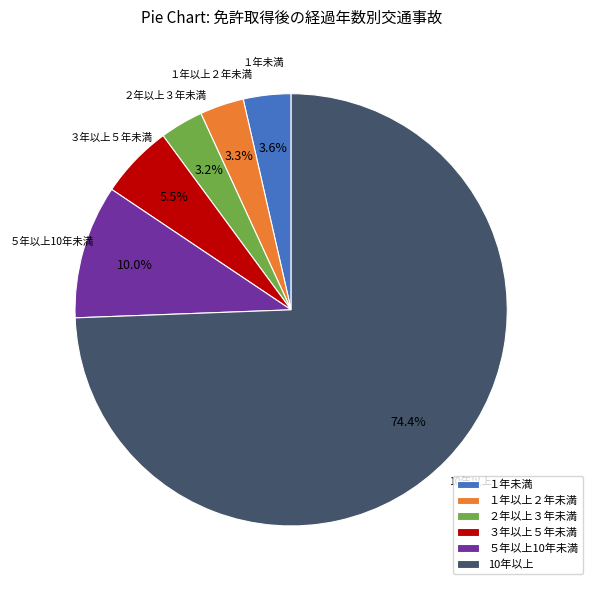

What percentage do ２年以上３年未満 and １年未満 together represent?

6.8%